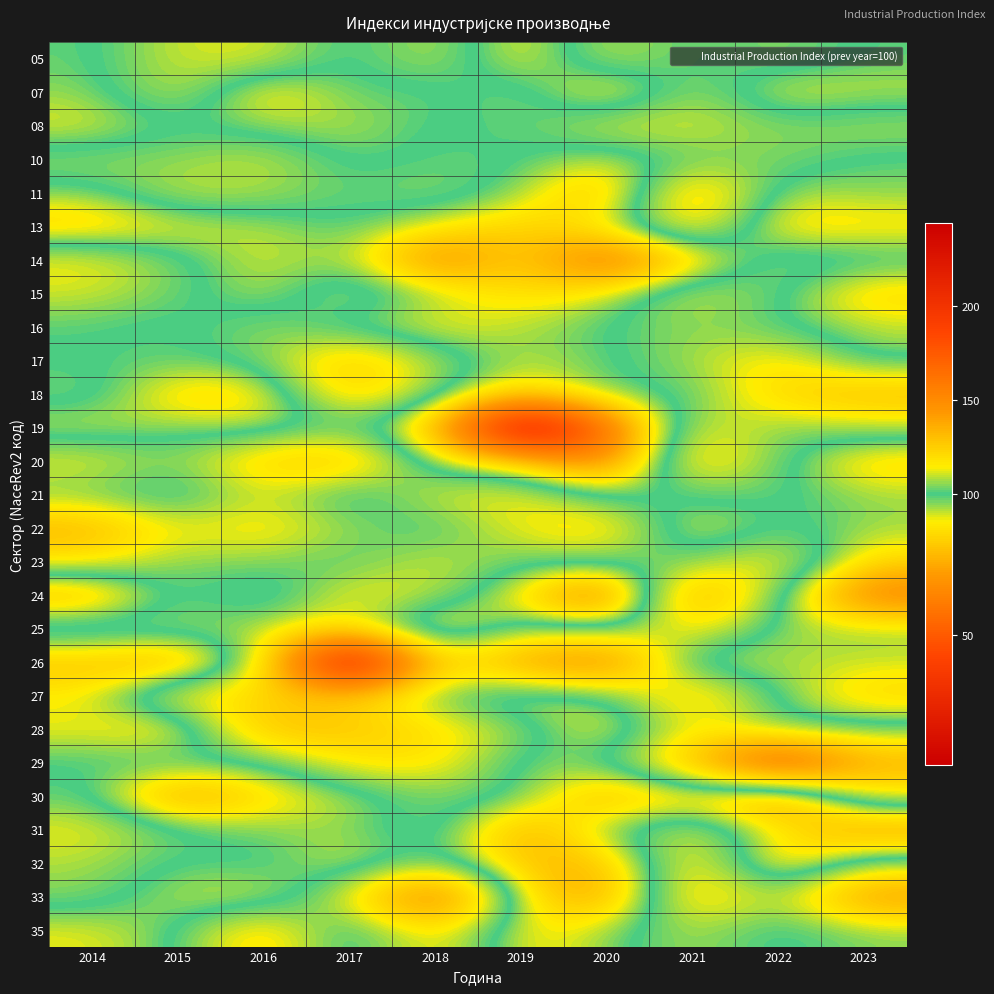

At how many categories does at least one series exceed 139?

7